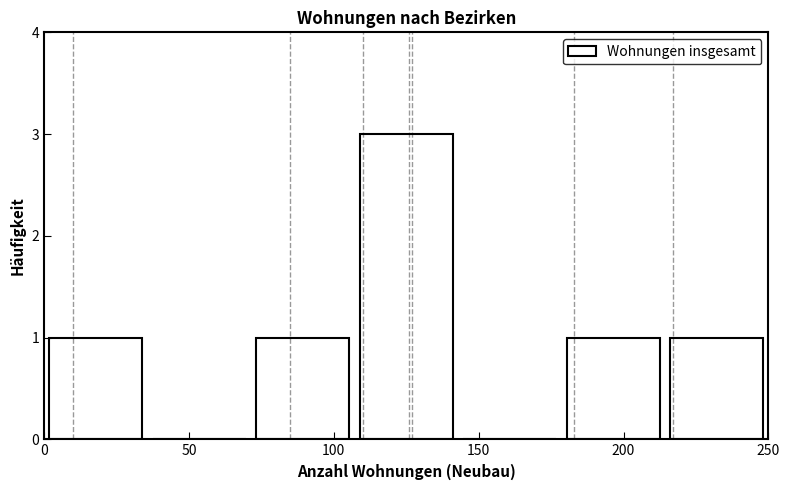

Which range on the x-axis has the tallest bar?

105 to 145